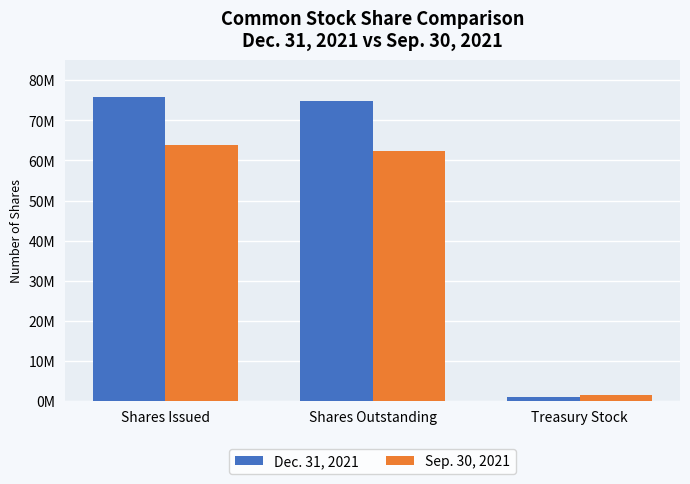

What is the value of the Dec. 31, 2021 bar at the 3rd from the left?

1100000